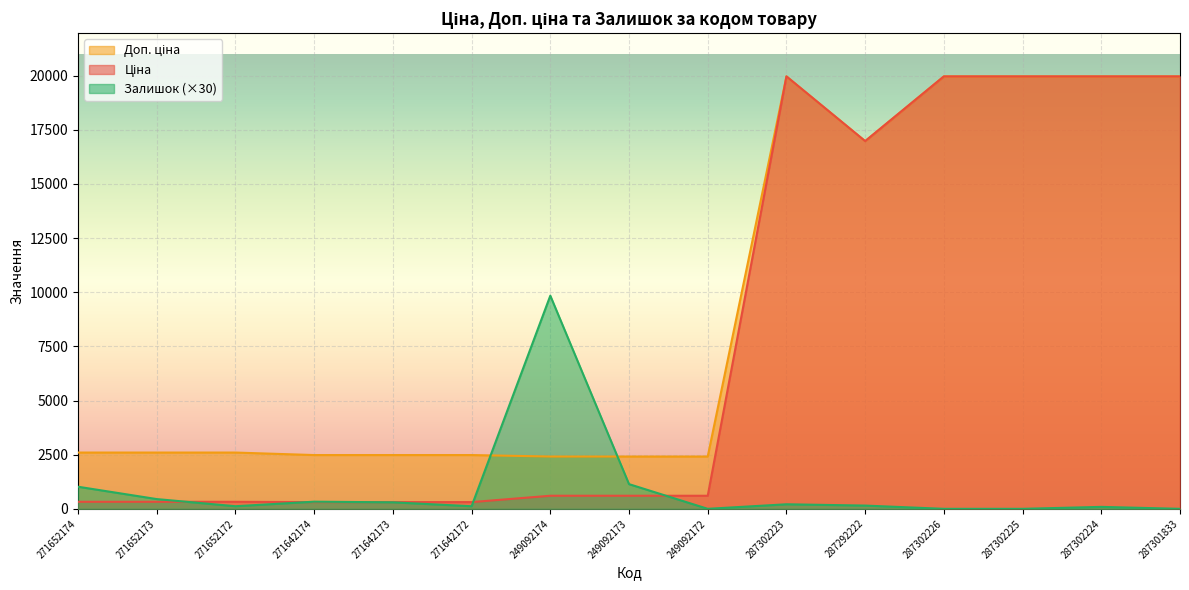

What is the difference between the maximum and second lowest values in the Доп. ціна series?

17549.3